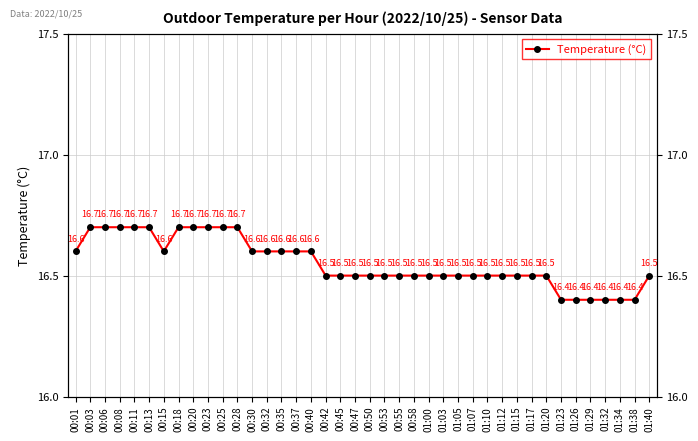

Which label corresponds to the largest value in the chart?

00:03